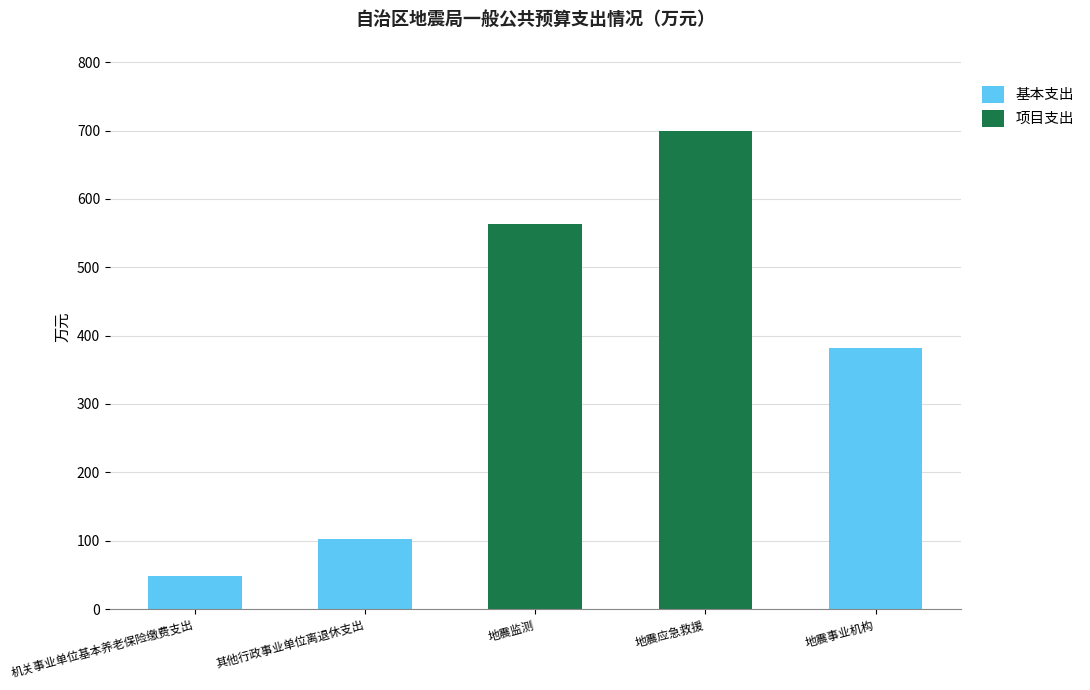

What is the sum of all 基本支出 values?

533.1